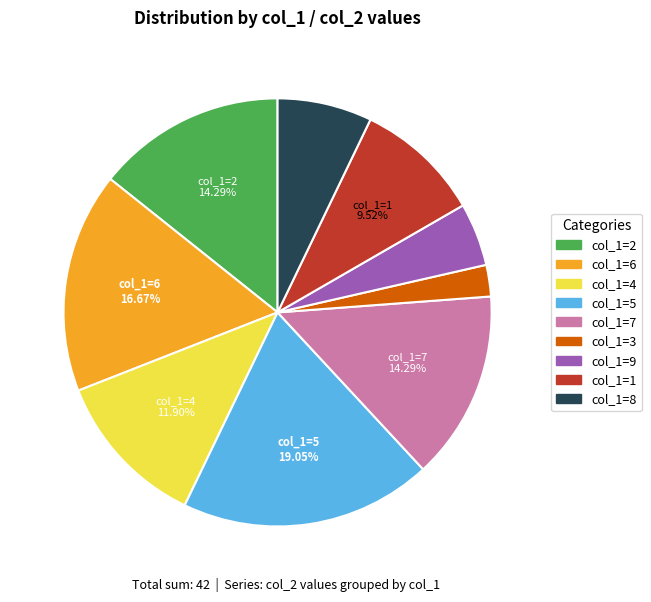

Is there any slice that represents more than half of the pie?

No